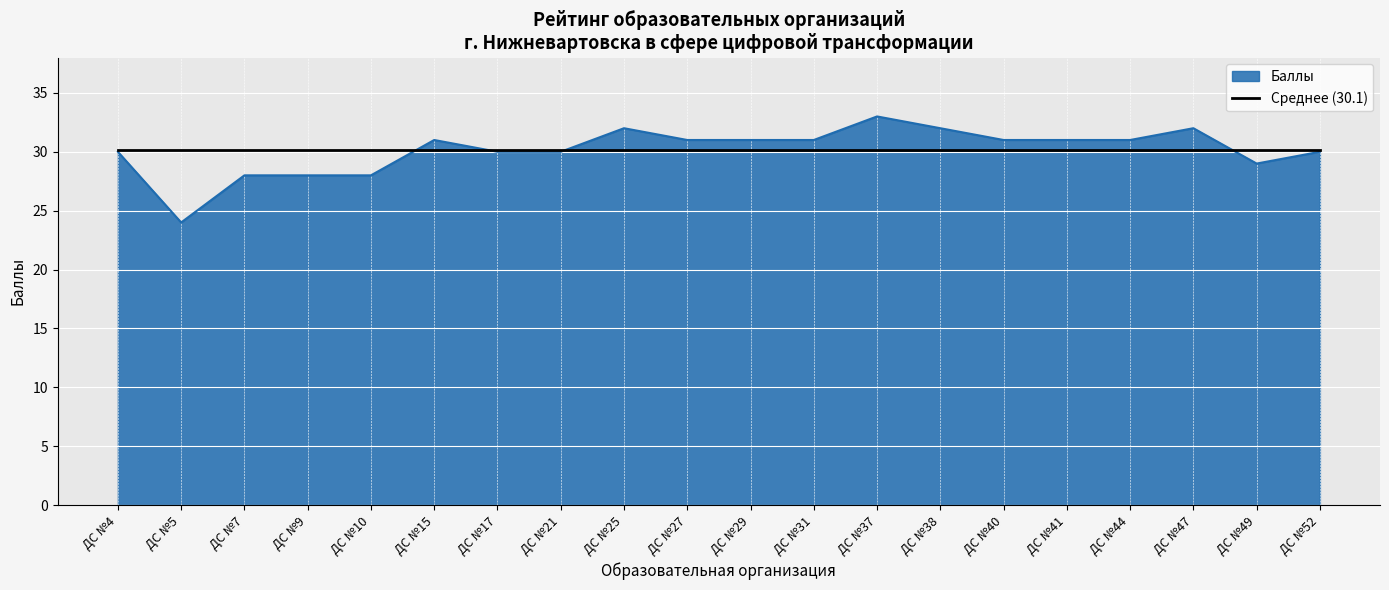

What is the smallest value displayed?

24.0